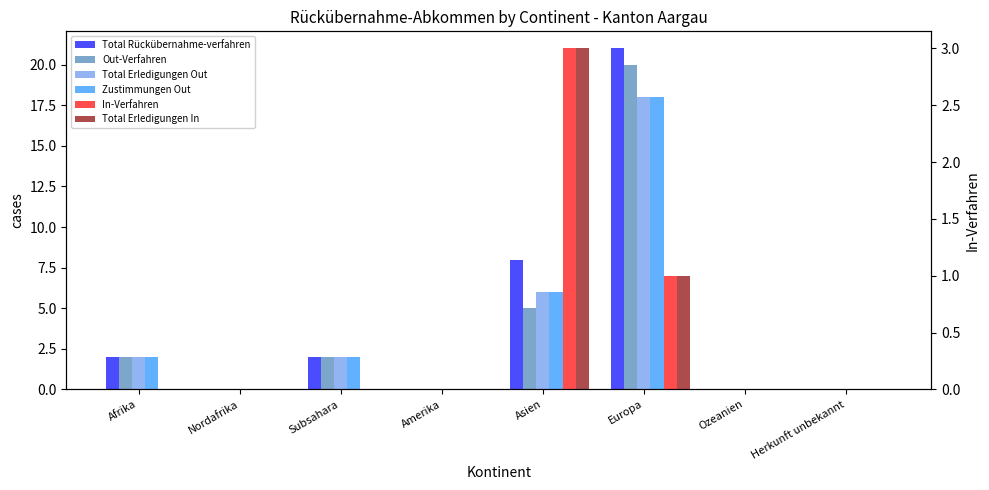

What is the difference between the maximum and minimum values in the Total Rückübernahme-verfahren series?

21